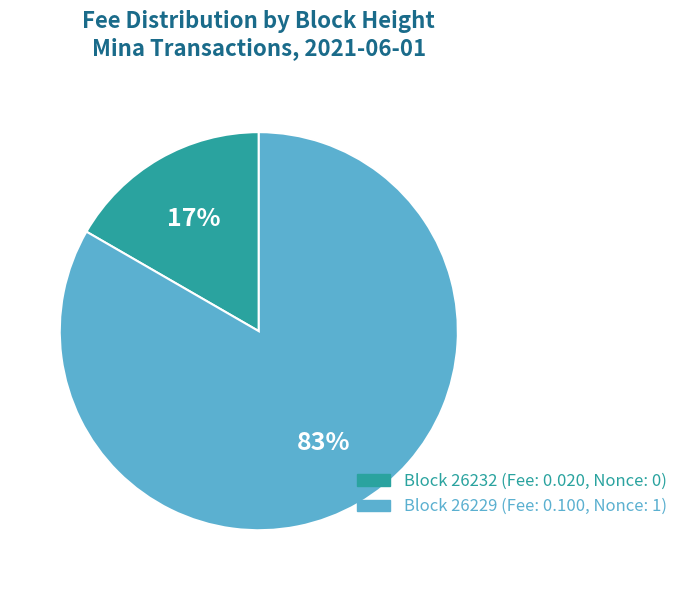

Does any single category account for the majority?

Yes